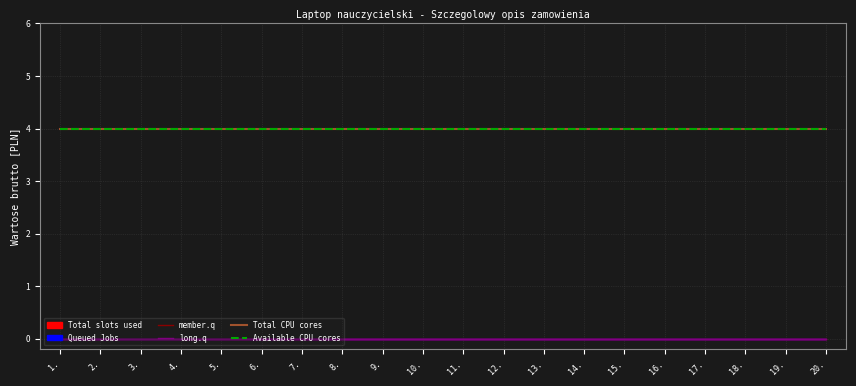

What is the label of the 7th point from the left?

7.